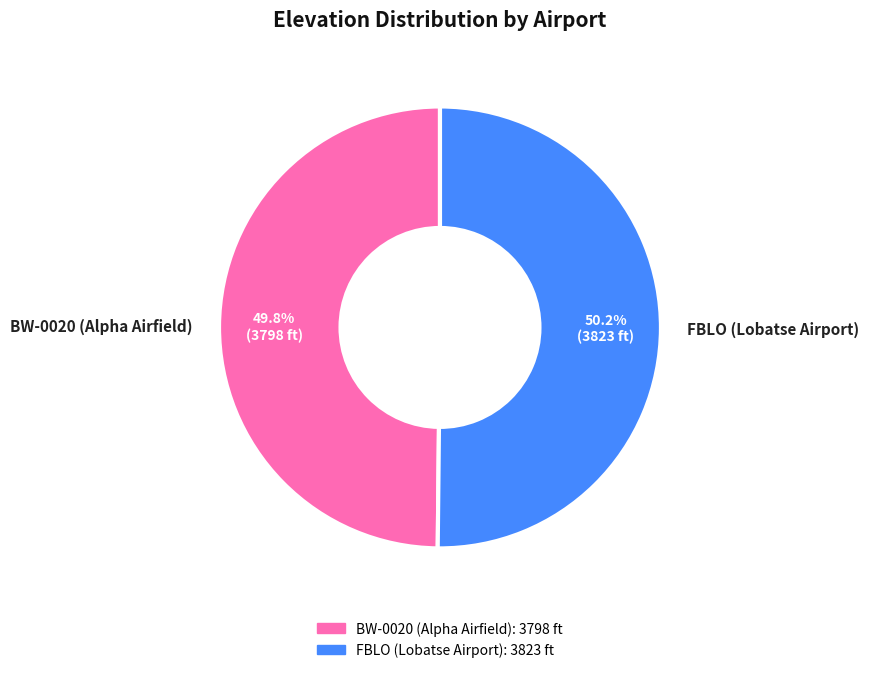

Is there any slice that represents more than half of the pie?

Yes